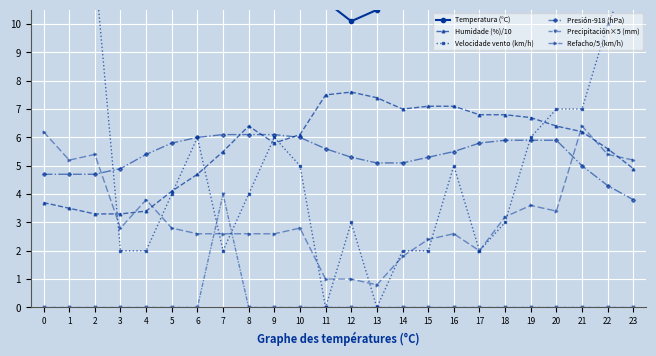

Which series changed the most between 16 and 21?

Refacho/5 (km/h)